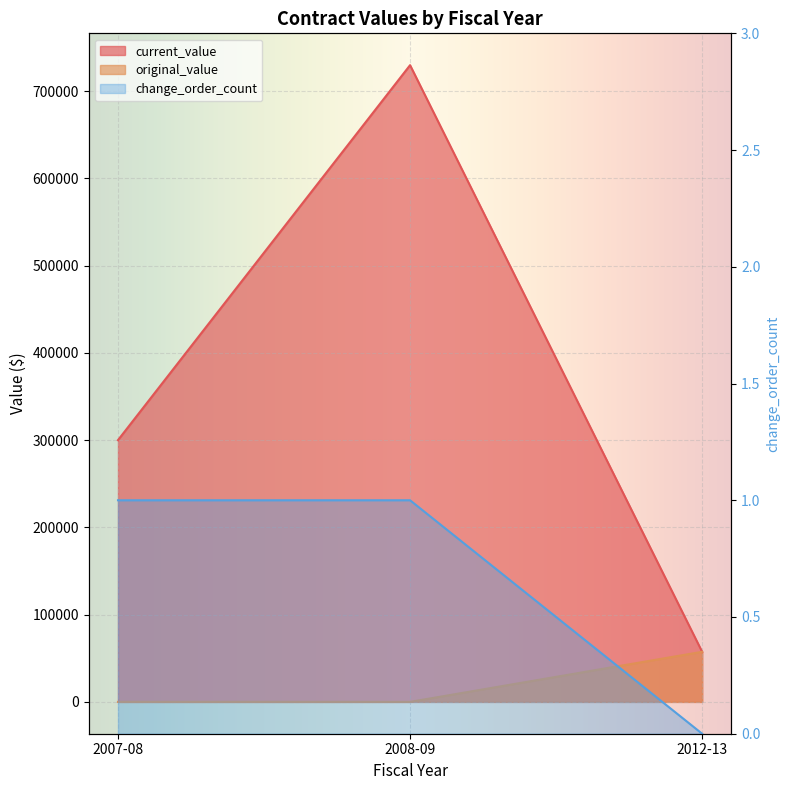

Where is current_value nearest to the value 393551?

2007-08